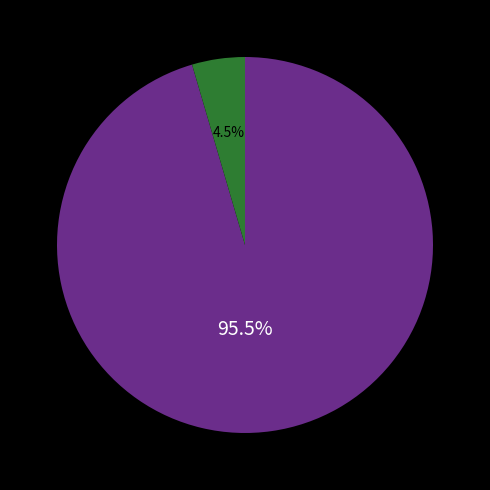

Is there a majority slice in this chart?

Yes